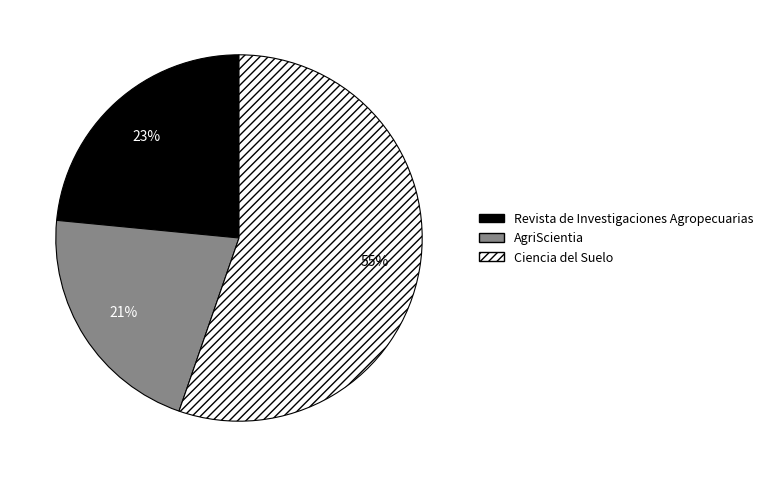

How many slices are in this pie chart?

3